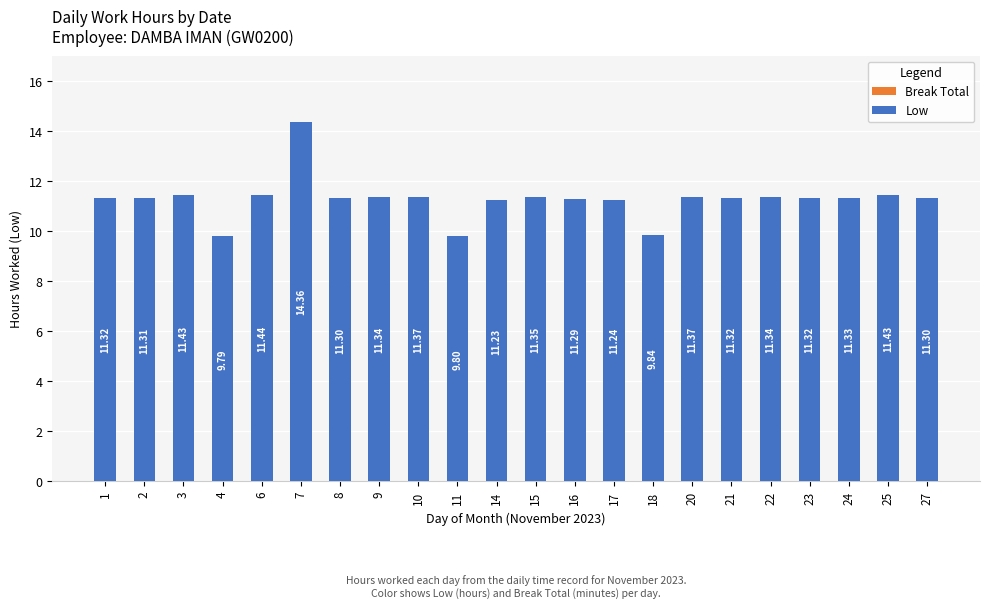

What is the difference between the maximum and minimum values?

4.6